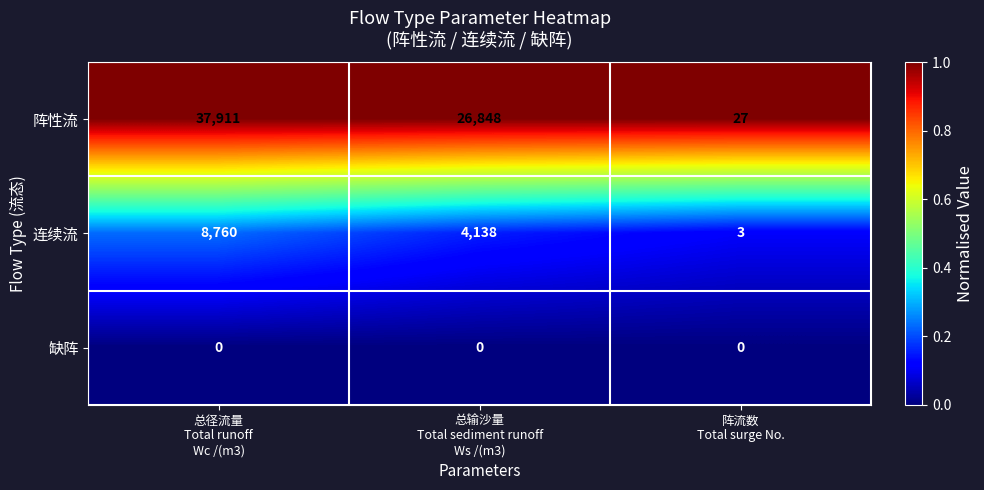

List the series in order of their overall mean, lowest first.

缺阵, 连续流, 阵性流